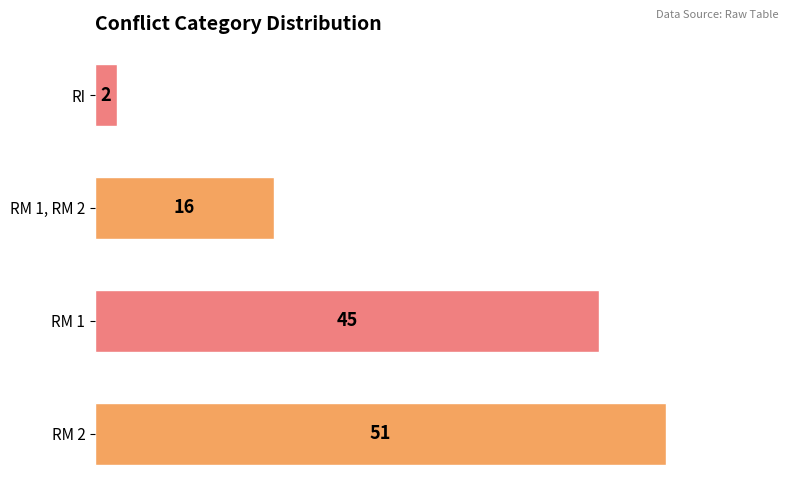

Rank the categories by value from lowest to highest.

RI, RM 1, RM 2, RM 1, RM 2